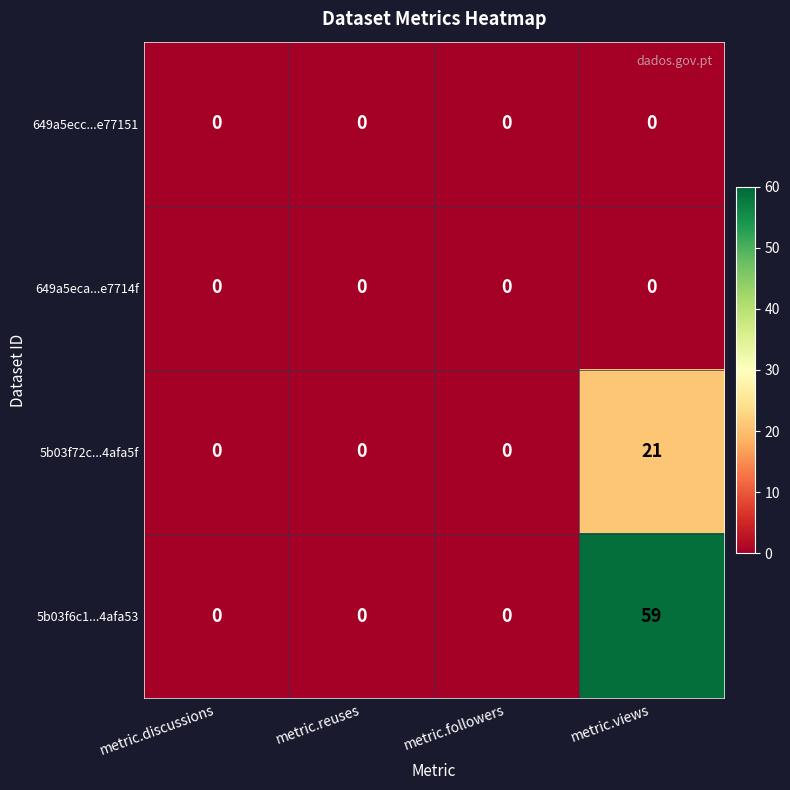

Reading right to left, extract all data points from this chart.

649a5ecc...e77151: metric.views=0	metric.followers=0	metric.reuses=0	metric.discussions=0
649a5eca...e7714f: metric.views=0	metric.followers=0	metric.reuses=0	metric.discussions=0
5b03f72c...4afa5f: metric.views=21	metric.followers=0	metric.reuses=0	metric.discussions=0
5b03f6c1...4afa53: metric.views=59	metric.followers=0	metric.reuses=0	metric.discussions=0